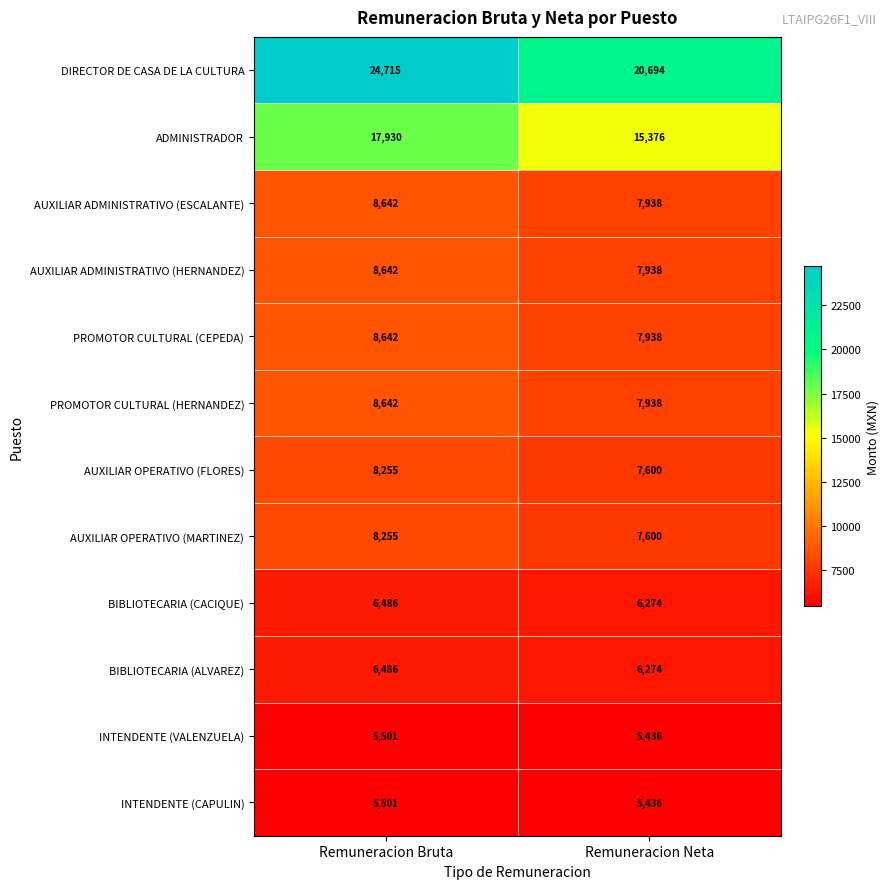

Is it true that BIBLIOTECARIA (CACIQUE) equals 4120 at Remuneracion Bruta?

False